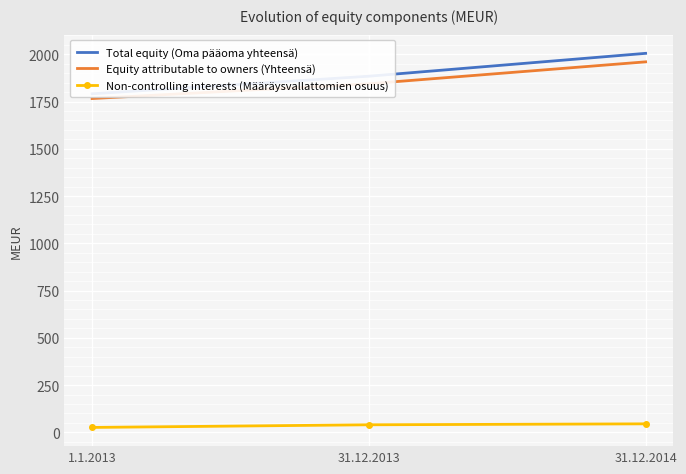

How many values in the Non-controlling interests (Määräysvallattomien osuus) series exceed 40?

1